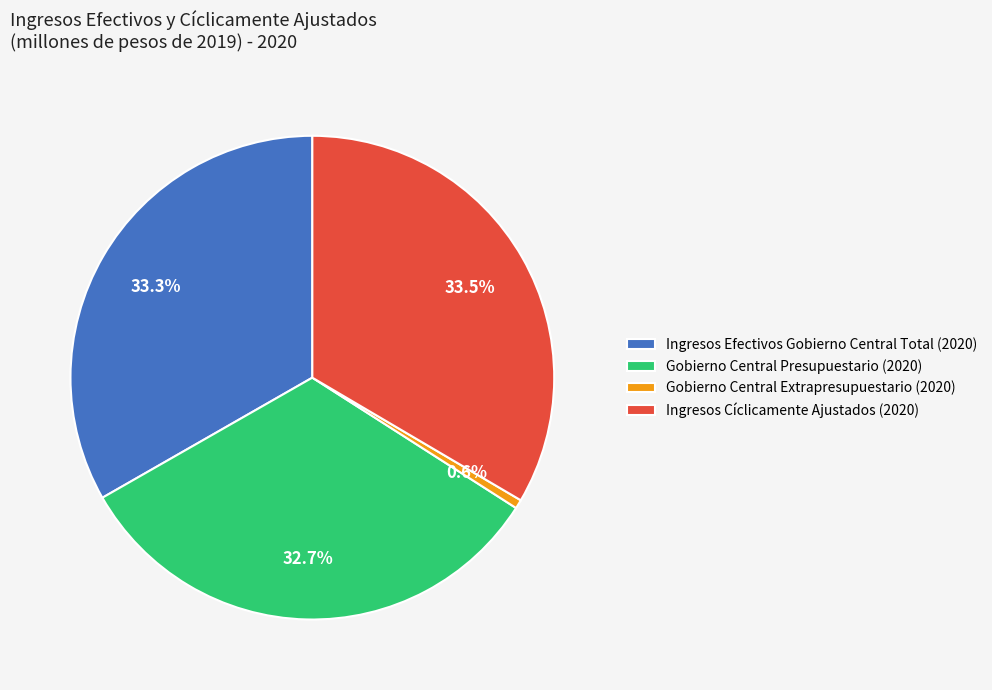

What percentage is the Gobierno Central Extrapresupuestario (2020) slice, to the nearest percent?

1%